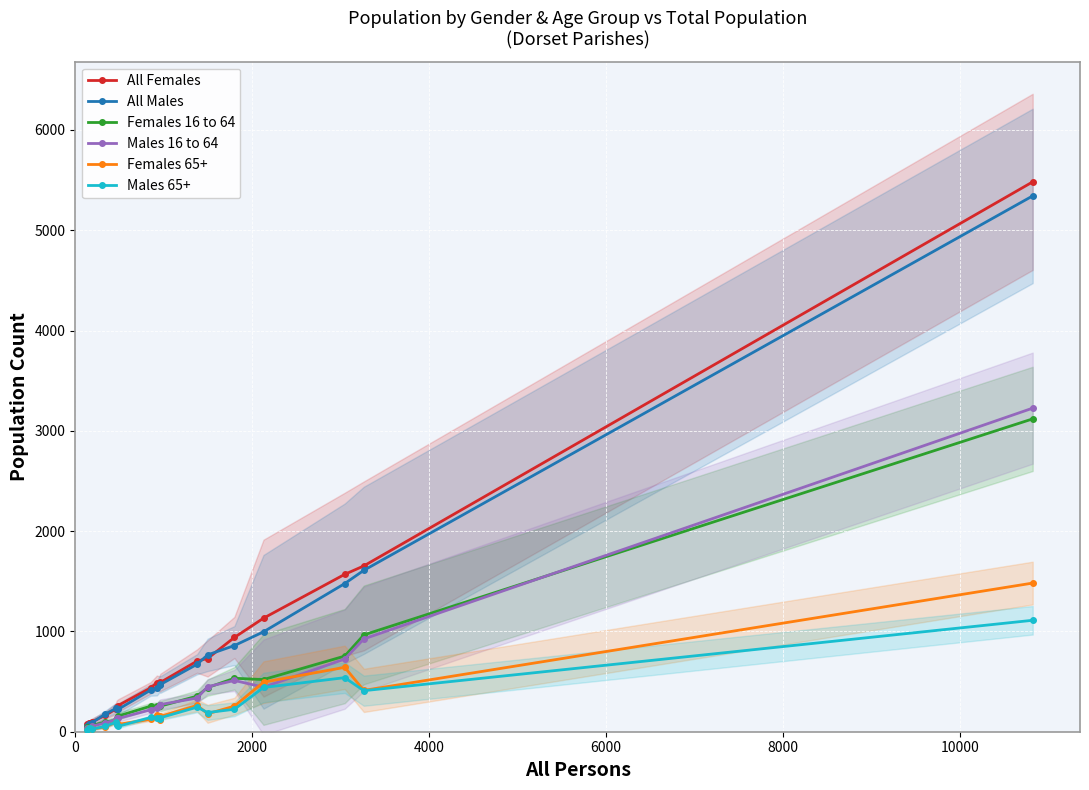

In All Females, how many points are higher than both neighbors (excluding endpoints)?

1